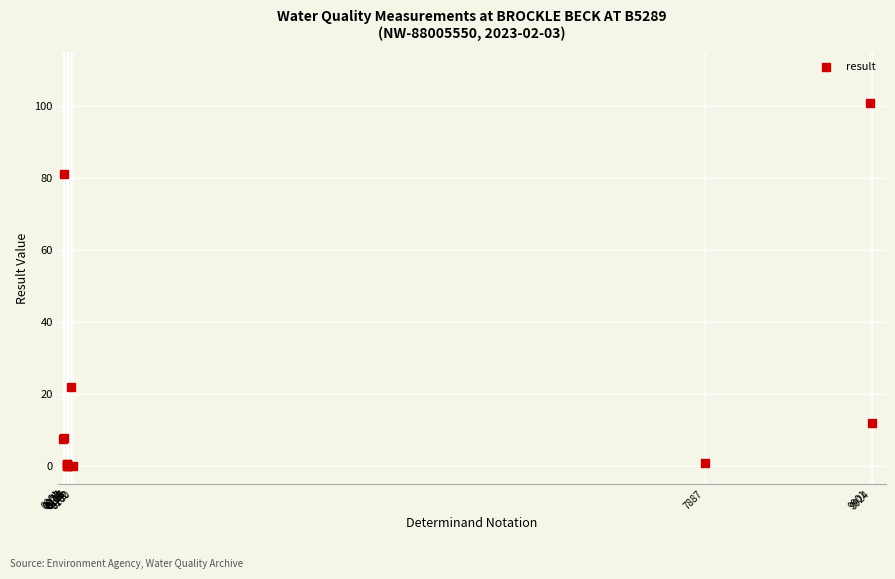

What Y value in the scatter plot is closest to 50?

22.0